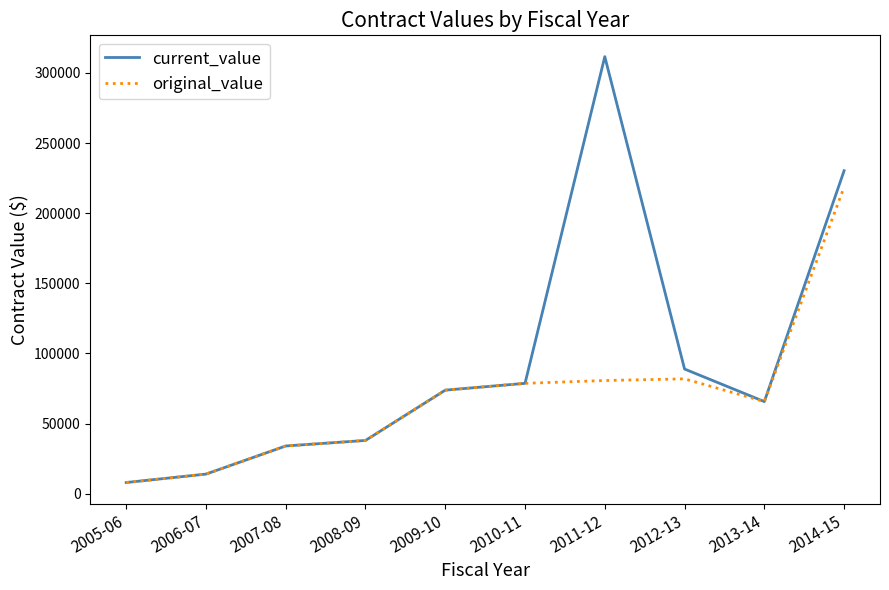

The value of current_value at 2007-08 is 34050.0. True or false?

True